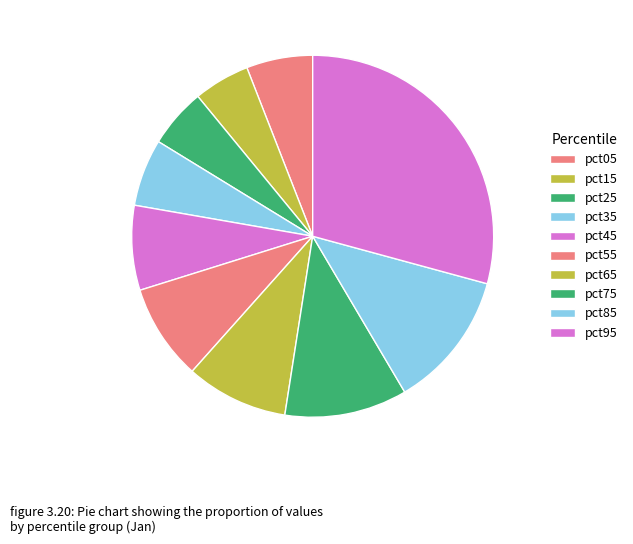

Which slice is the smallest?

pct15